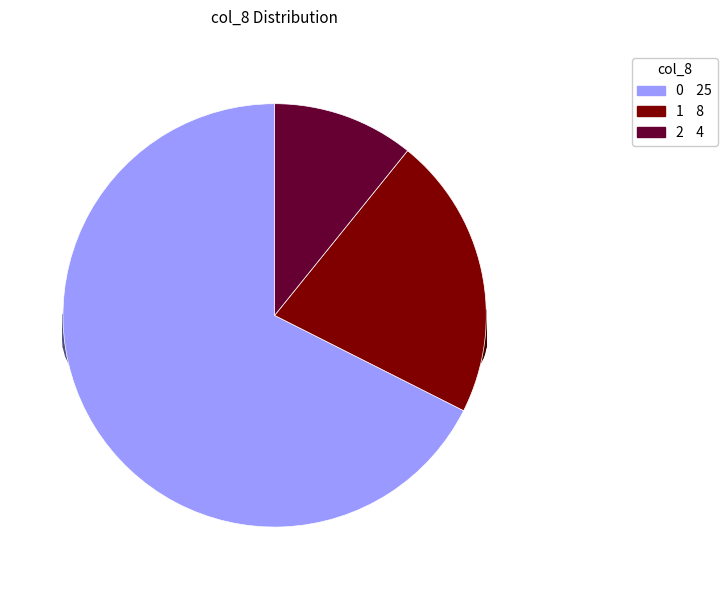

Which has a higher value, col_8=1 or col_8=0?

col_8=0